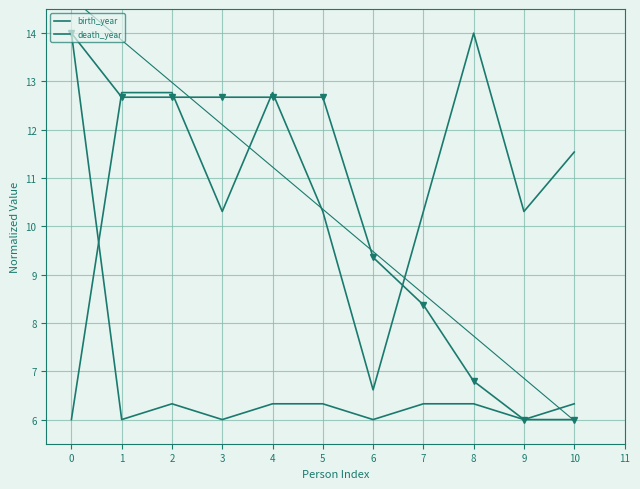

What value does the birth_year series have at 8?

14.0